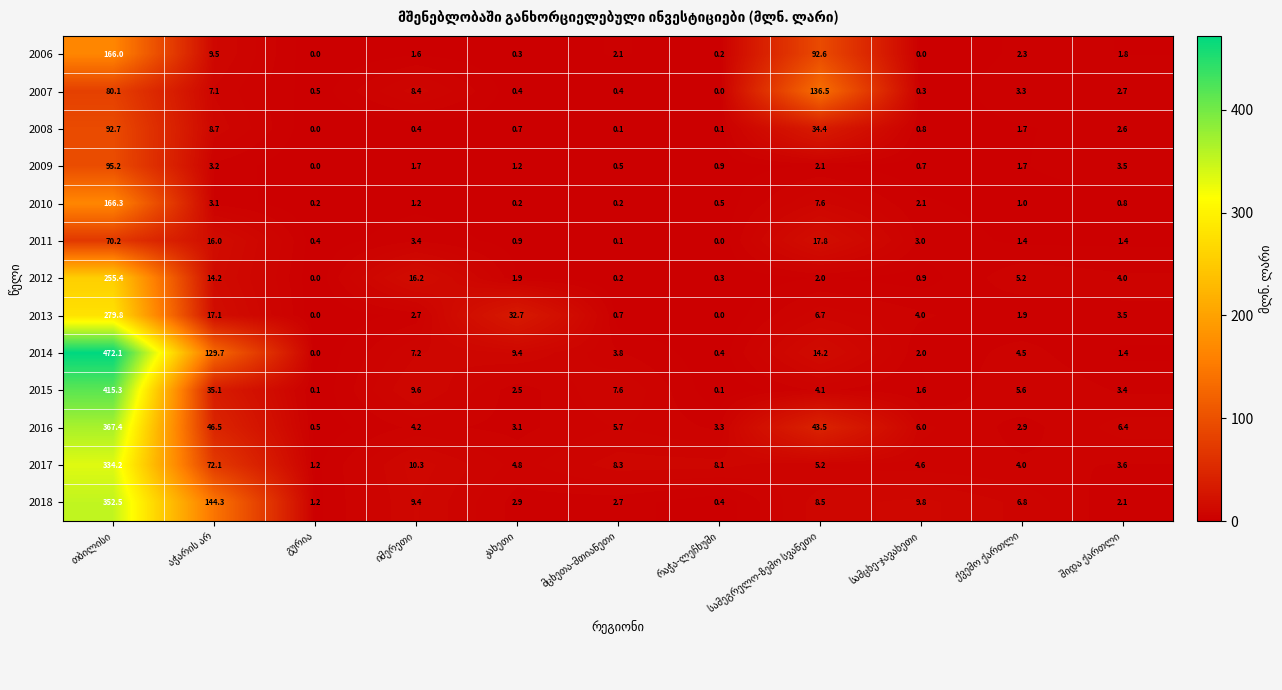

What is the sum of all 2012 values?

300.3